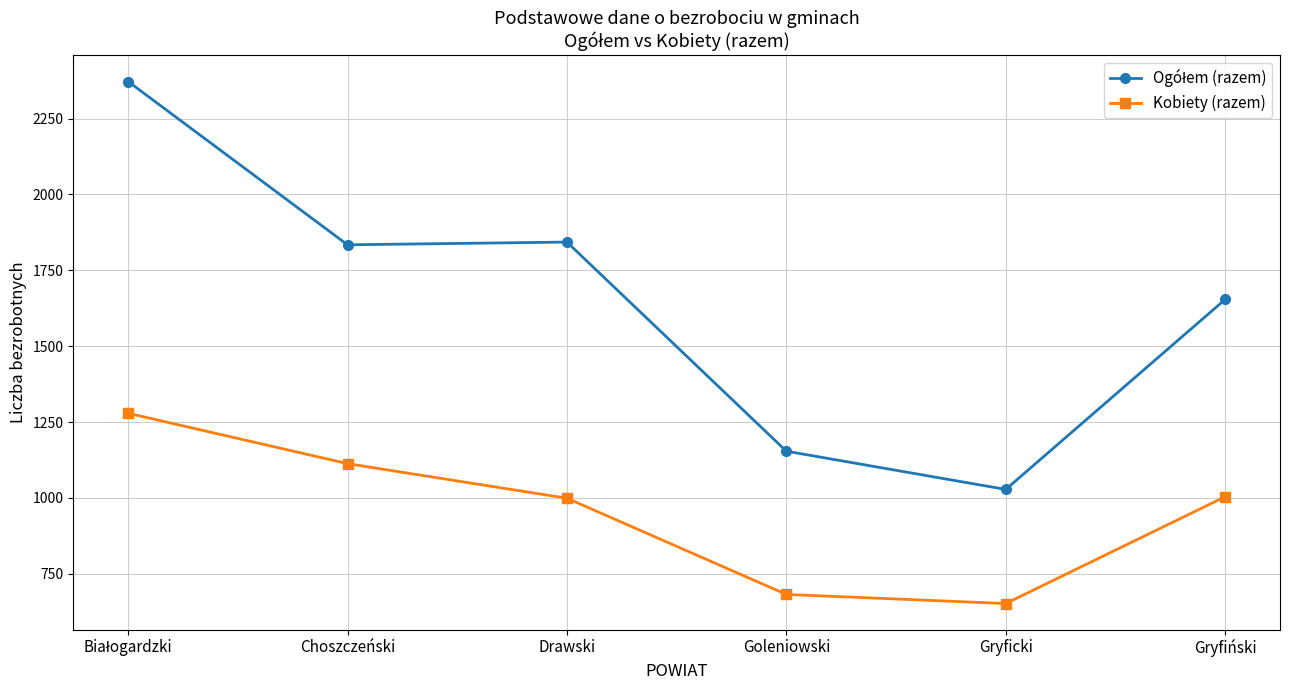

Count the number of data series in this chart.

2